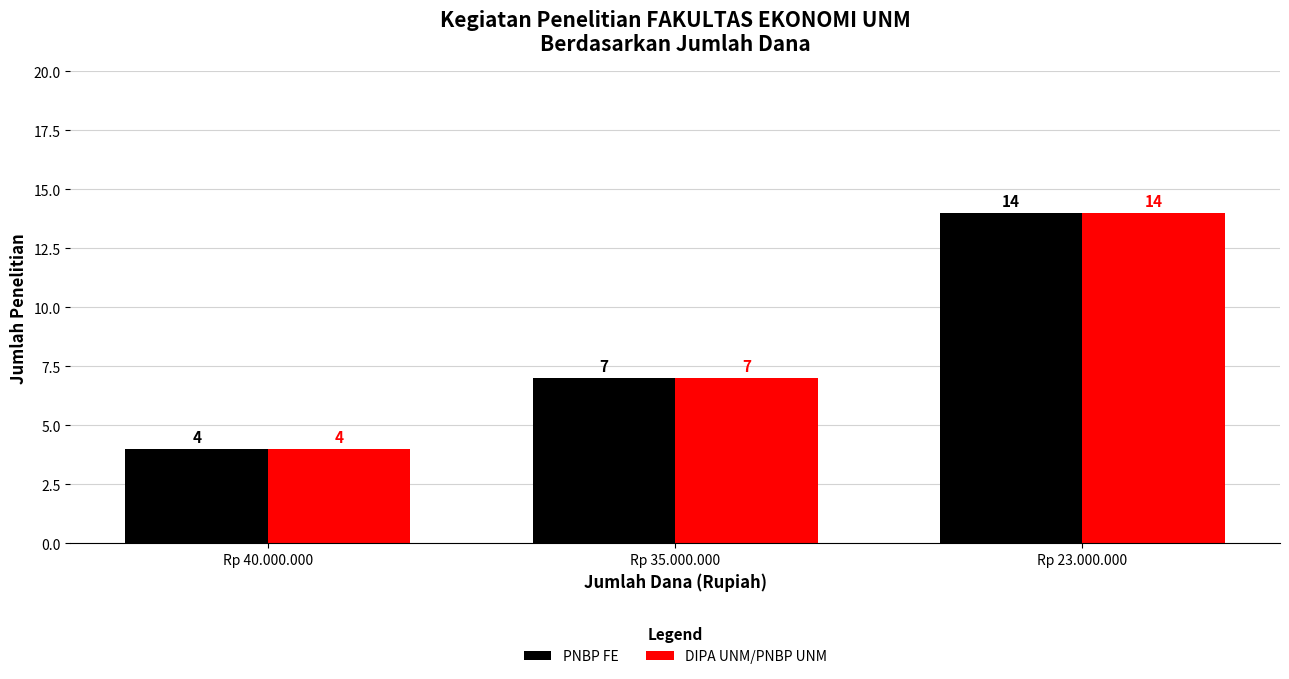

Which category has the lowest value across all series?

Rp 40.000.000